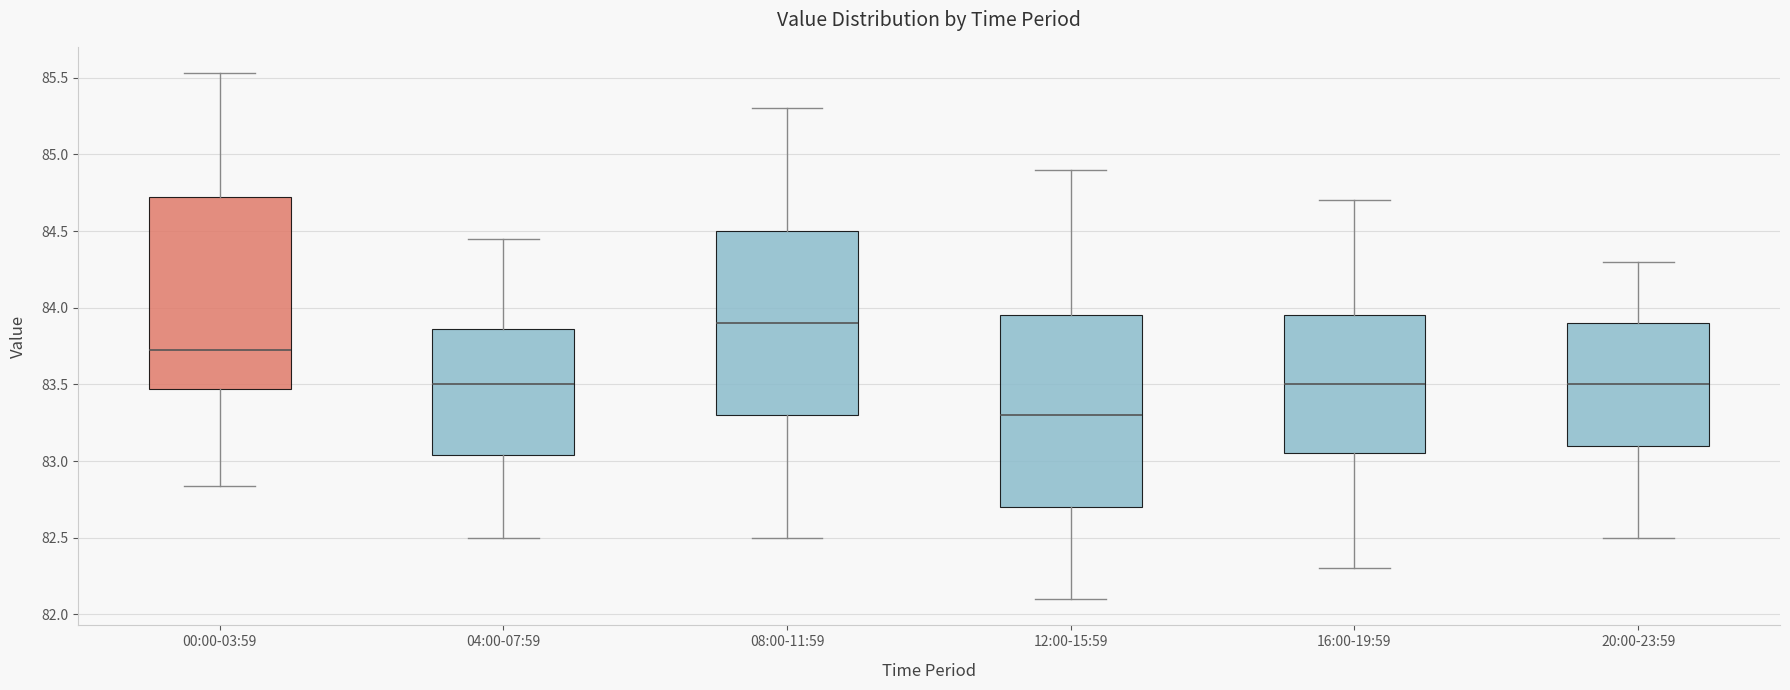

Where does the median line of the box for 16:00-19:59 sit on the y-axis? The values are not printed on the chart, so give them approximately, as read against the axis.

83.50